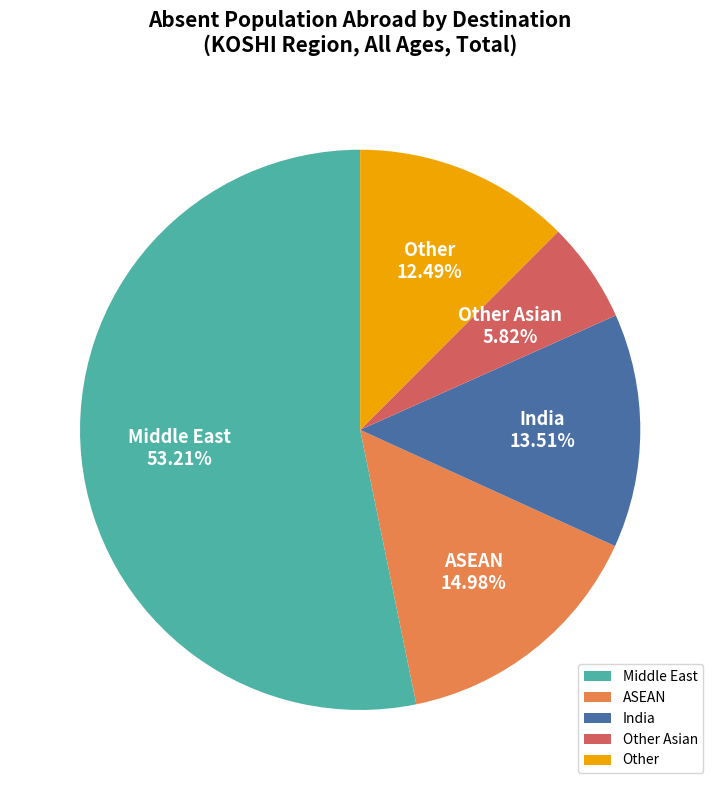

Approximately how many times larger is the value at ASEAN compared to Middle East?

0.3